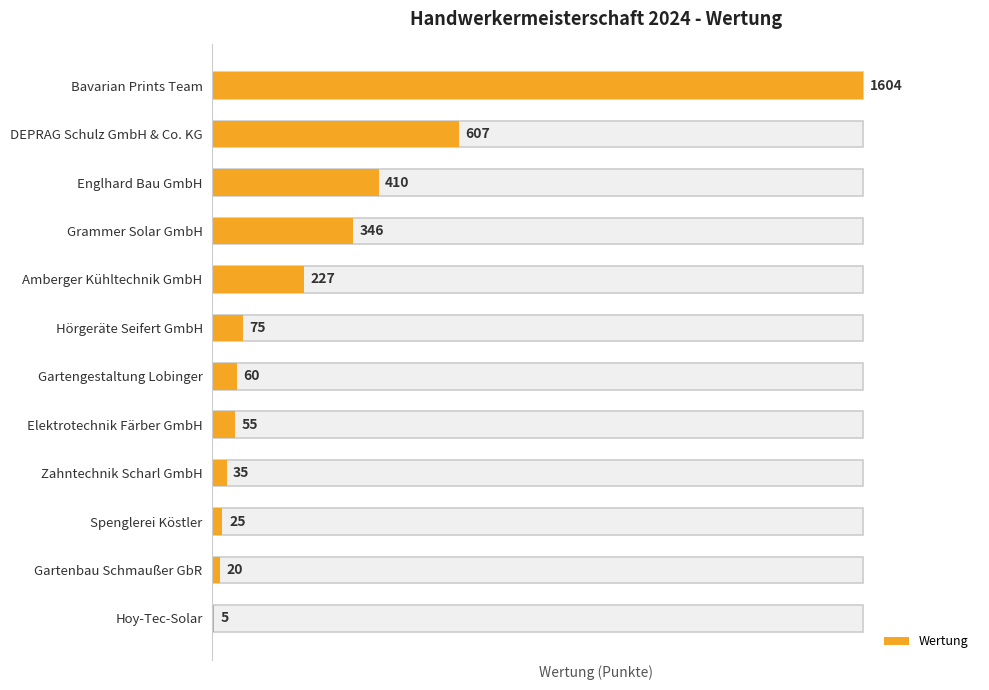

What is the ratio of the value at Zahntechnik Scharl GmbH to the value at Amberger Kühltechnik GmbH?

0.2